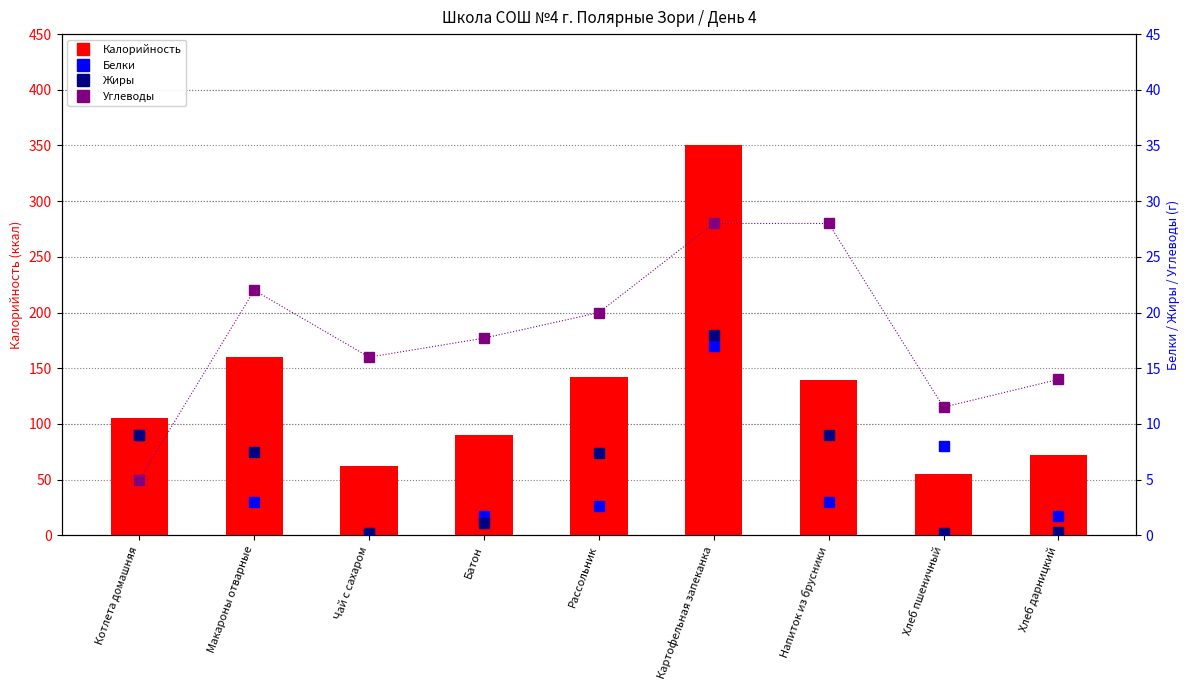

What is the approximate value of Жиры at Рассольник?

7.4